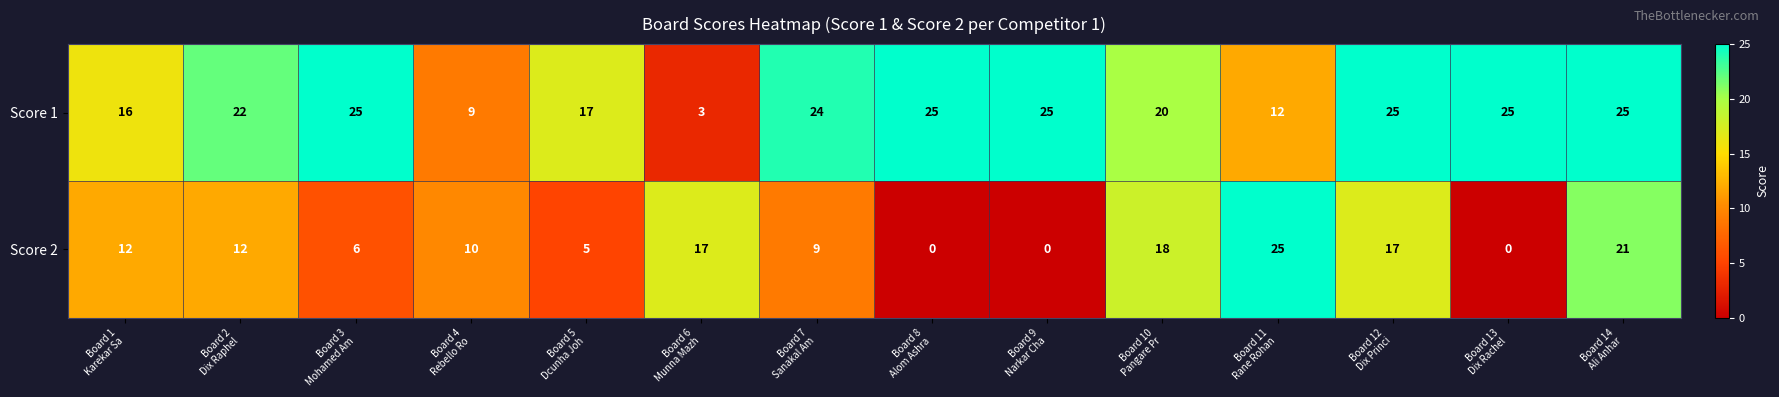

Rank the series at Board 8
Alom Ashra from lowest to highest value.

Score 2, Score 1